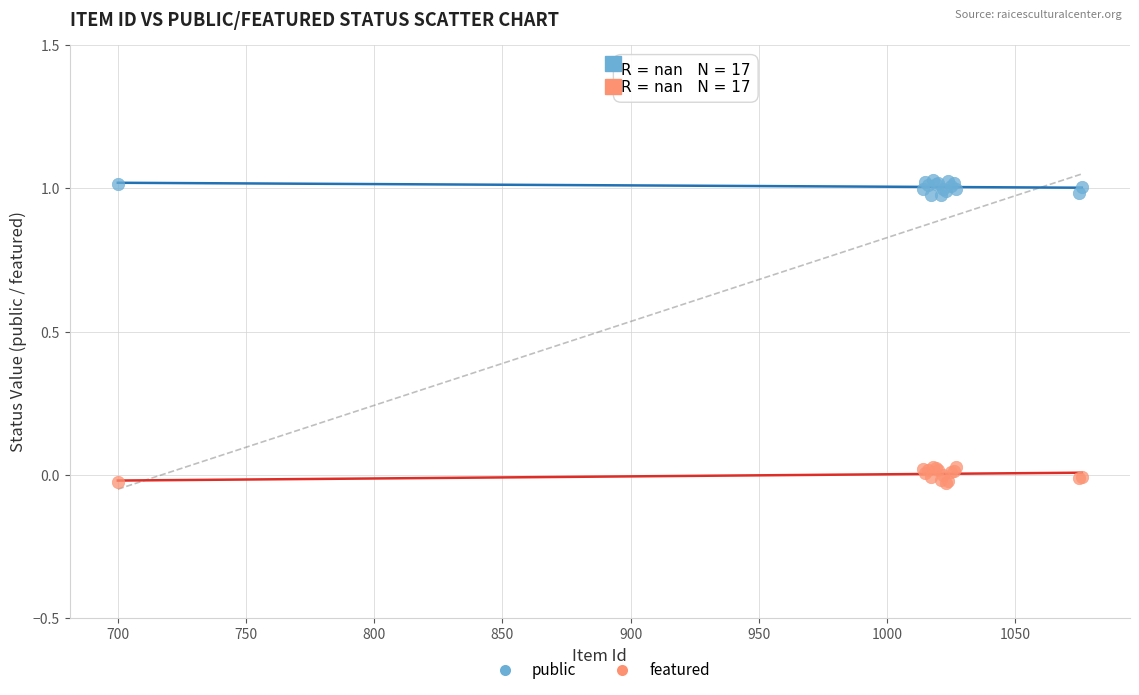

Which series contains the highest Y value?

public